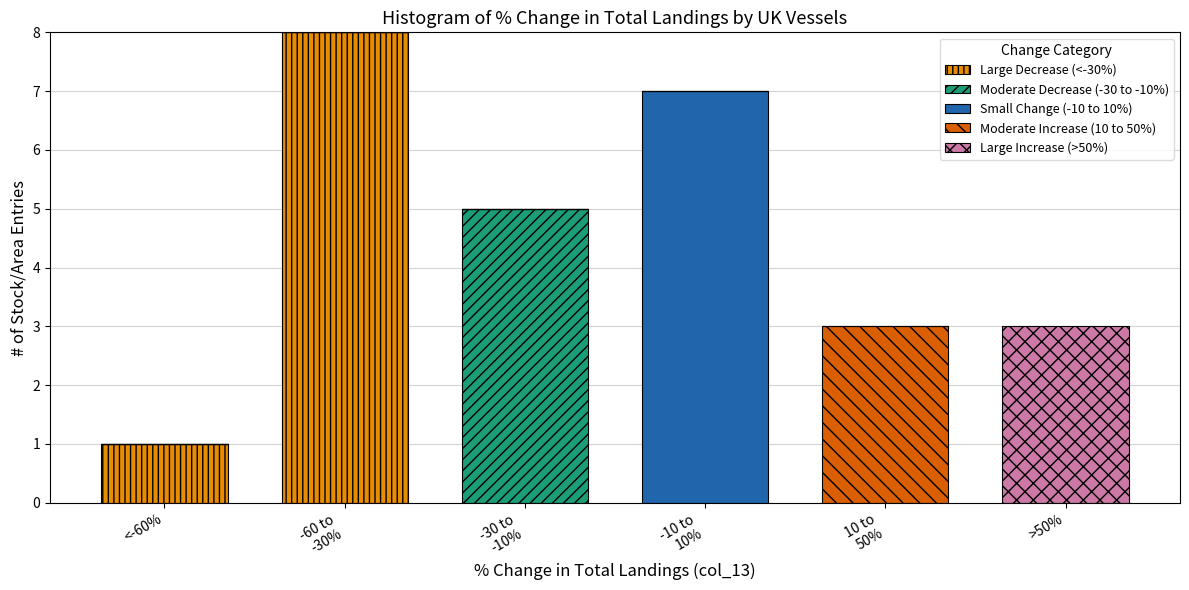

What is the maximum value for Large Decrease (<-30%)?

8